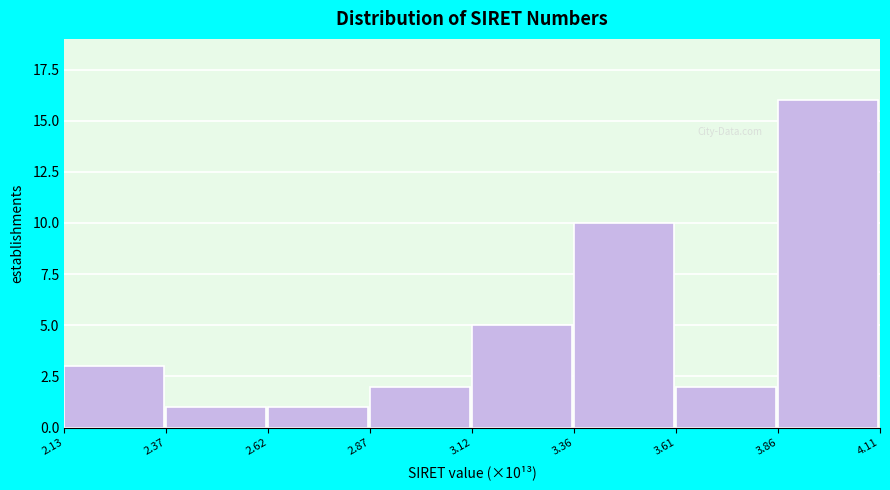

Reading left to right, transcribe all the data shown in this chart.

2.13=3	2.37=1	2.62=1	2.87=2	3.12=5	3.36=10	3.61=2	3.86=16